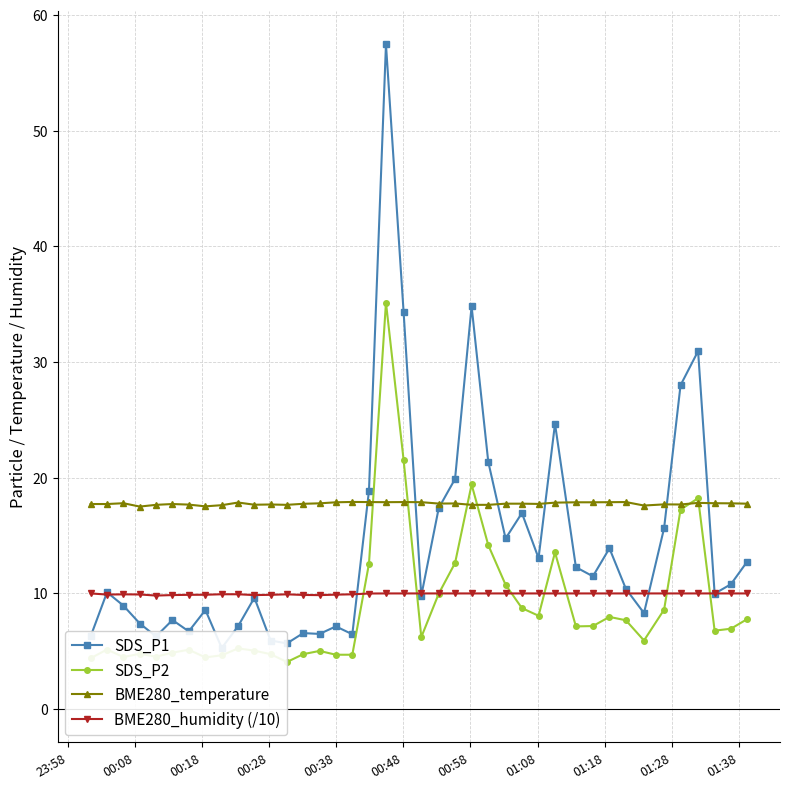

What is the highest value of the BME280_humidity (/10) series?

10.0